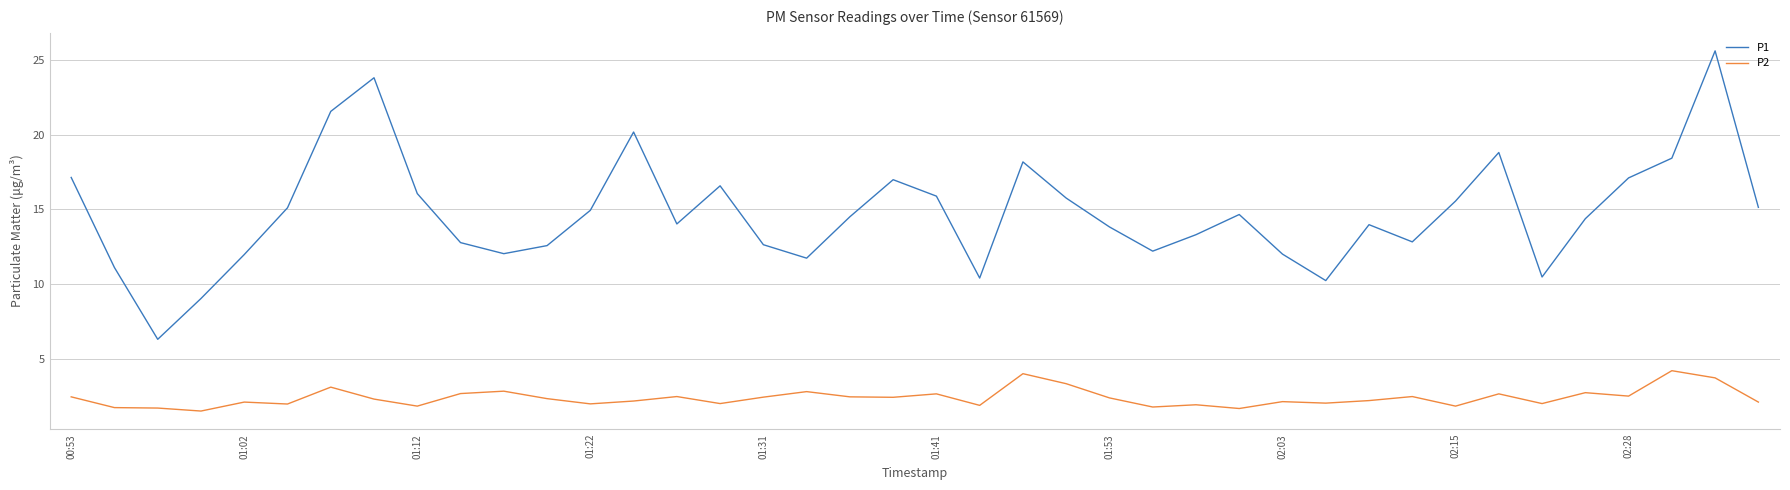

Which series has the largest total across all categories?

P1